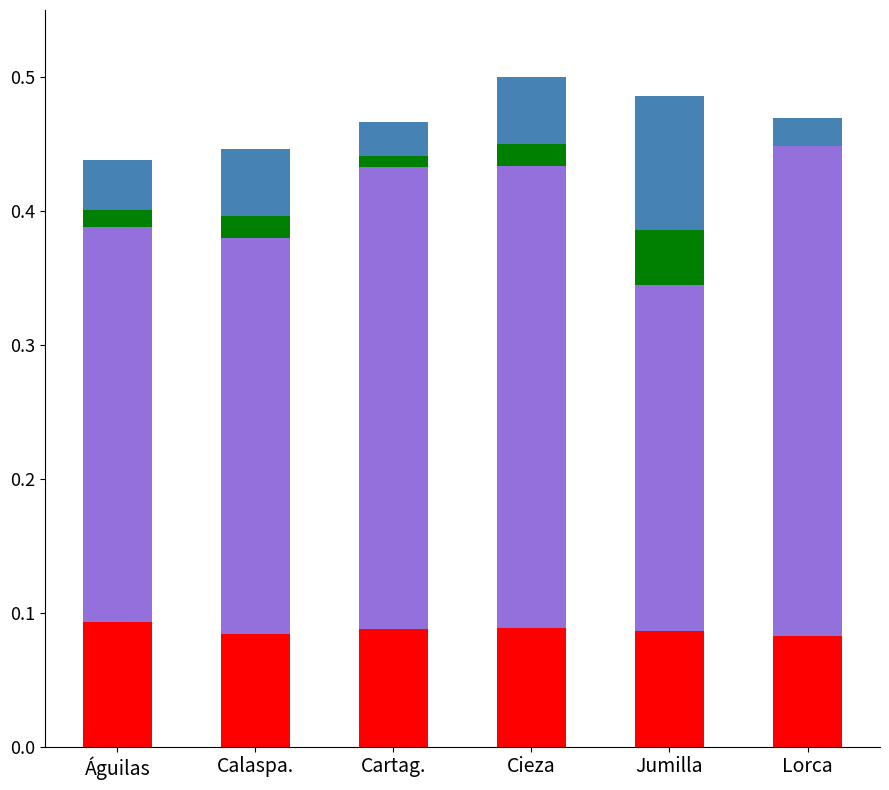

What is the total value across all series at Cieza?

0.5